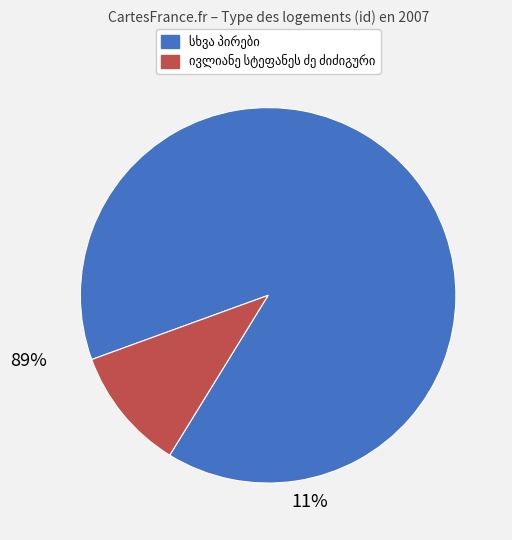

Is there a majority slice in this chart?

Yes